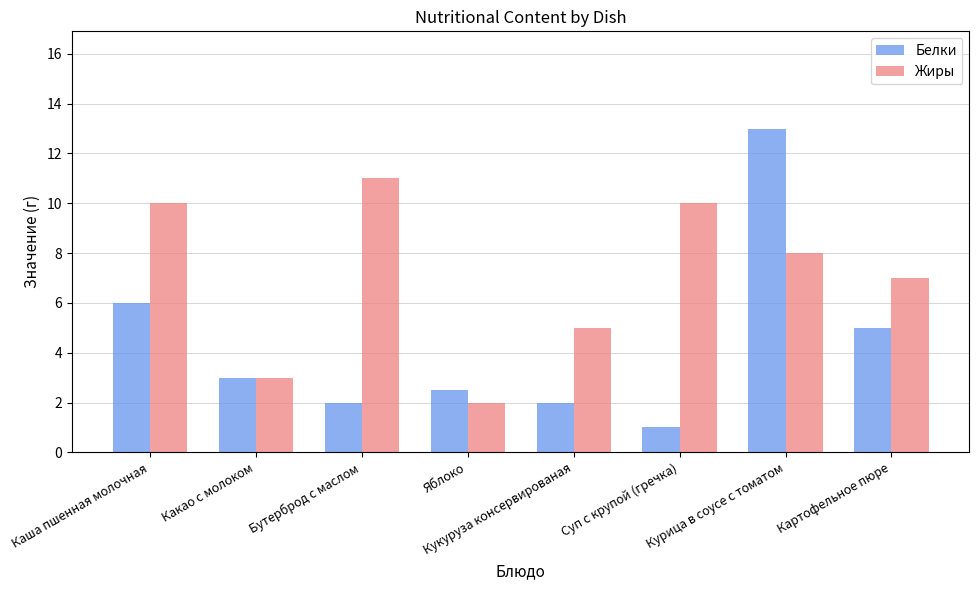

How many bars are there in each group?

2